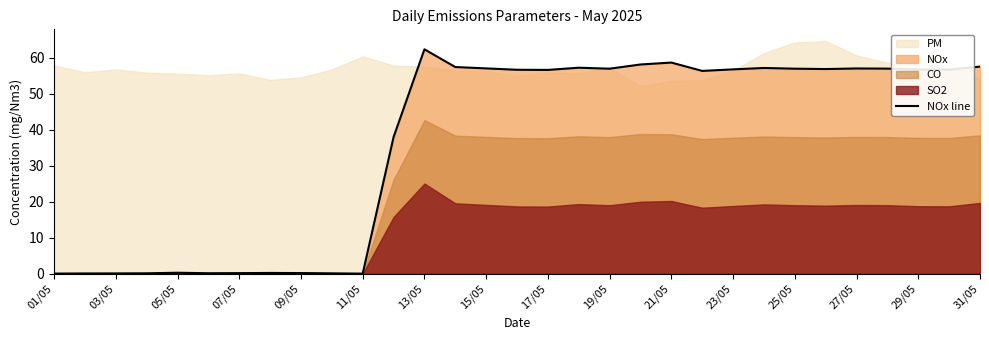

What is the highest value of the NOx line series?

62.4